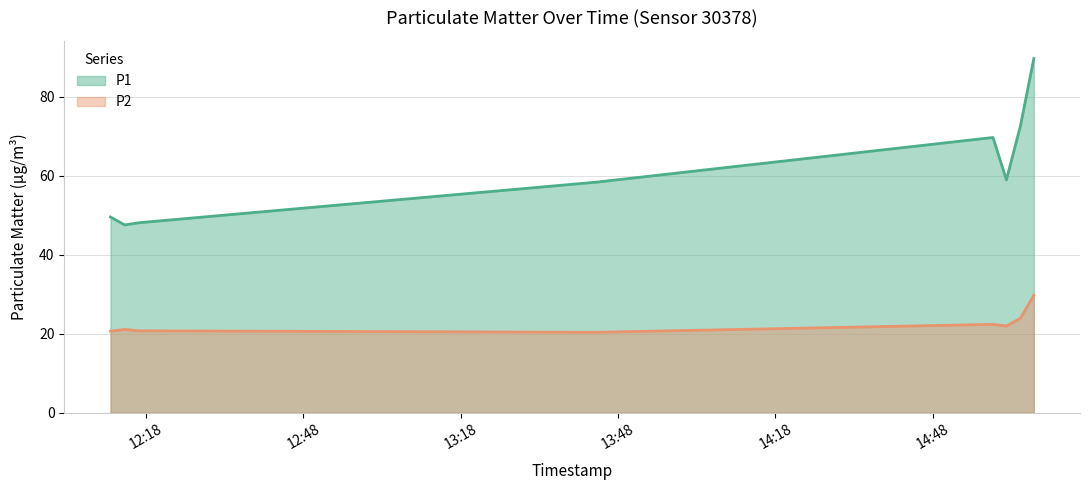

How many interior local valleys does the P1 series have?

2